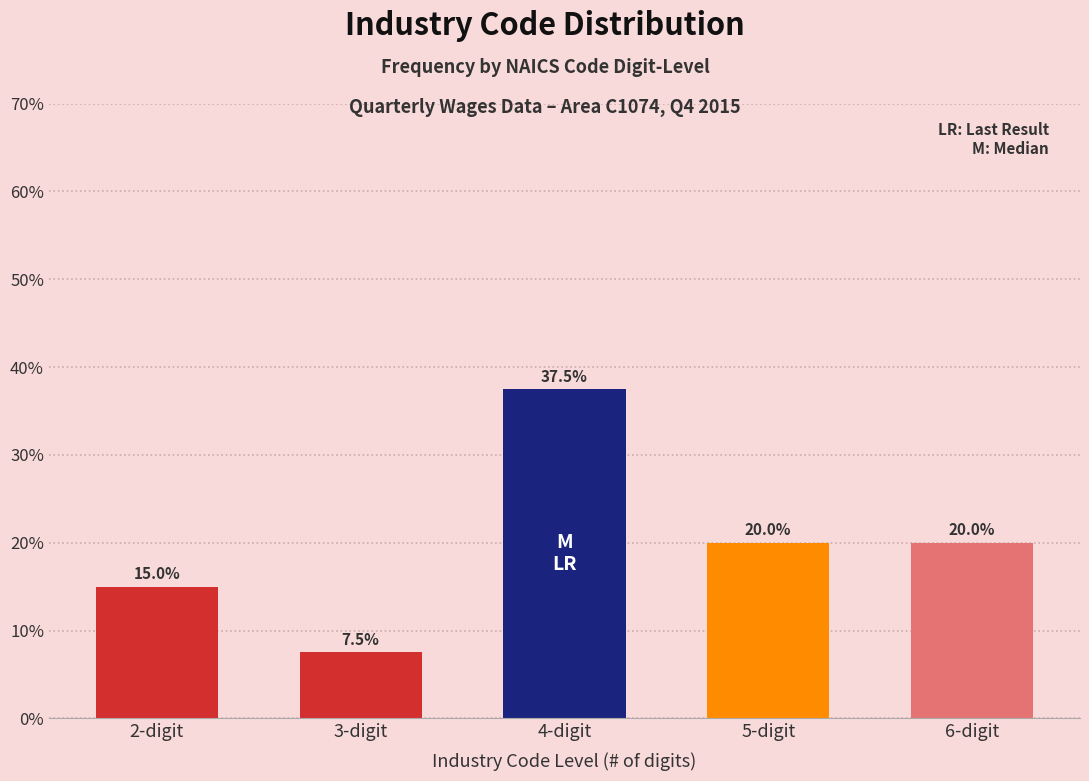

Reading right to left, what are all the values shown in this chart?

20.0	20.0	37.5	7.5	15.0